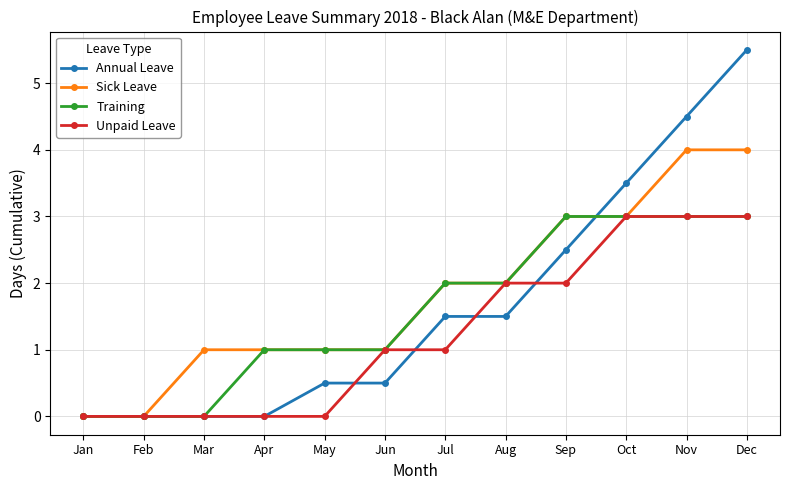

At which category is the sum across all series the highest?

Dec